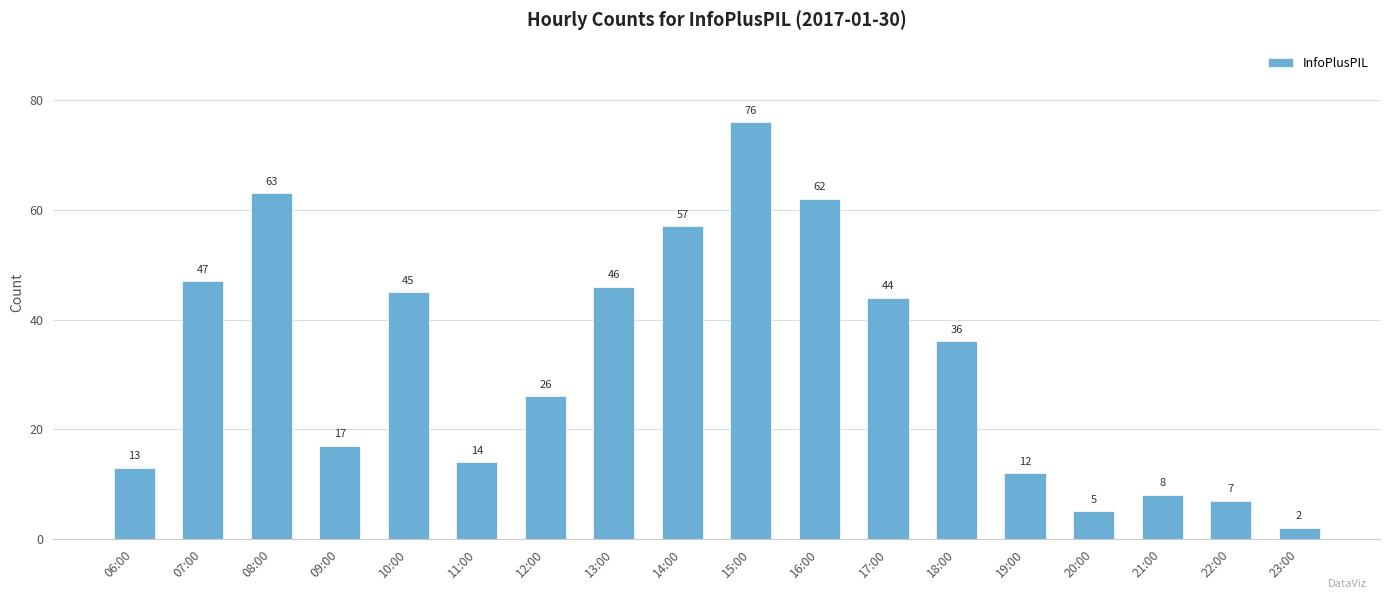

The value at 13:00 is 46. True or false?

True